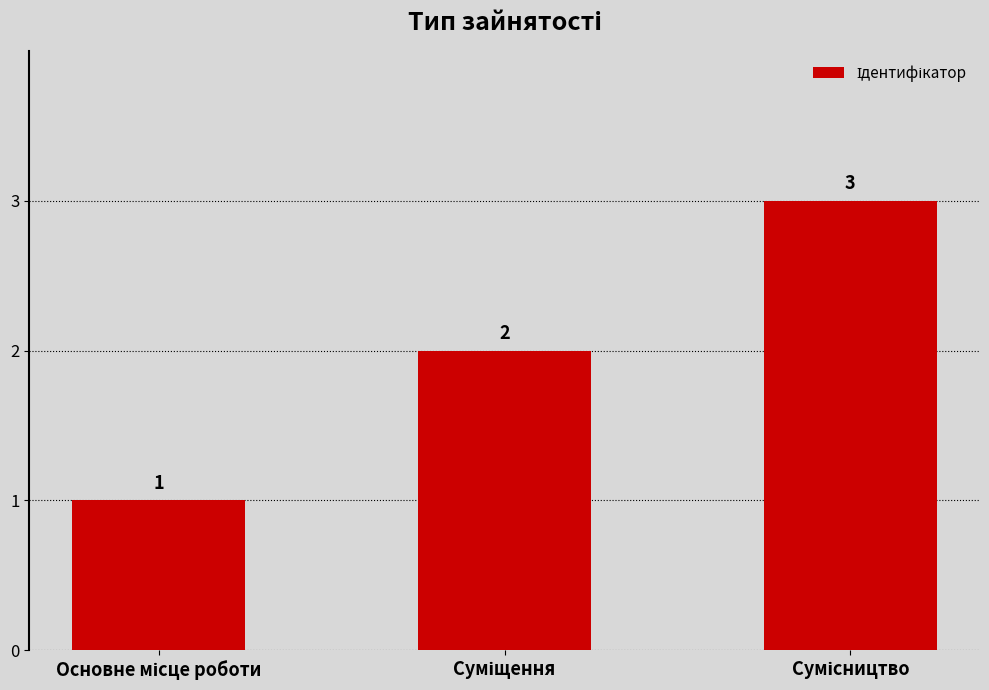

What is the maximum value shown in the chart?

3